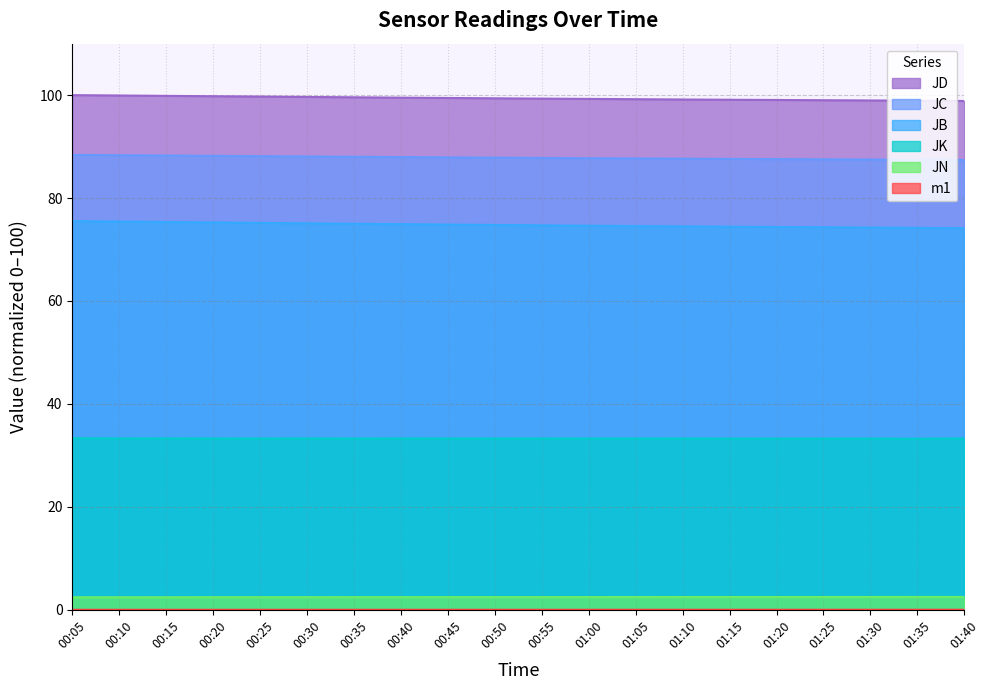

Which label corresponds to the largest value in the chart?

00:05